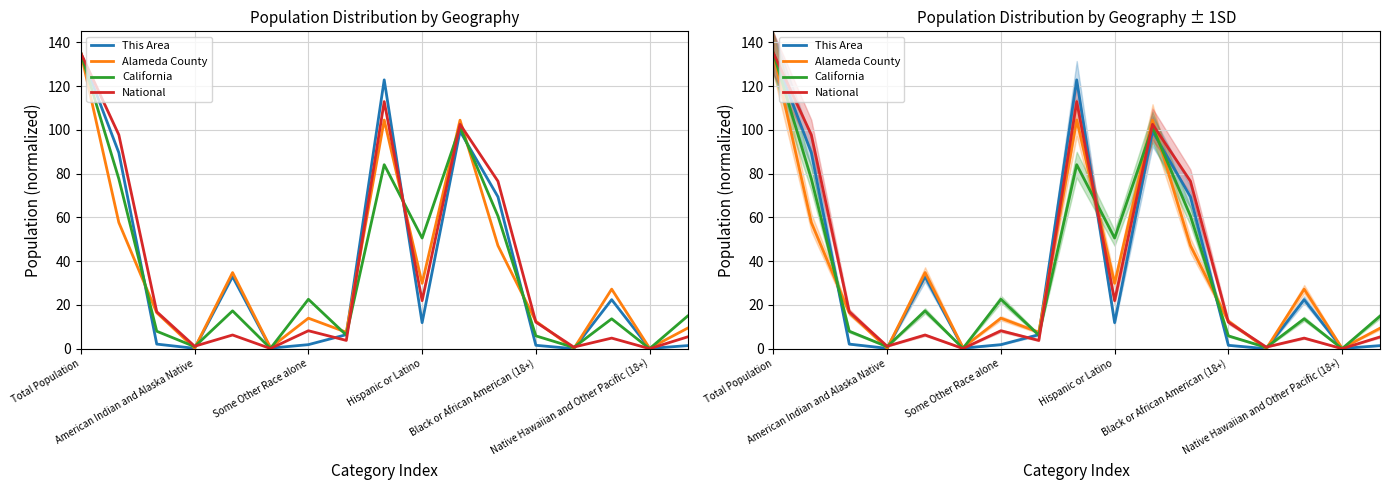

How many times do California and This Area cross each other?

9